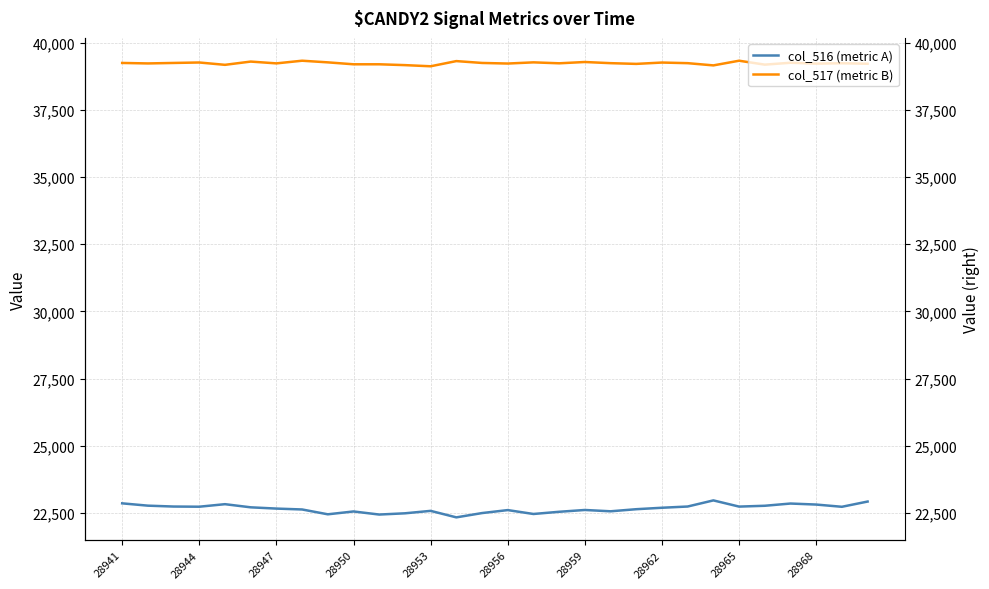

Rank the series by their average value, from highest to lowest.

col_517 (metric B), col_516 (metric A)